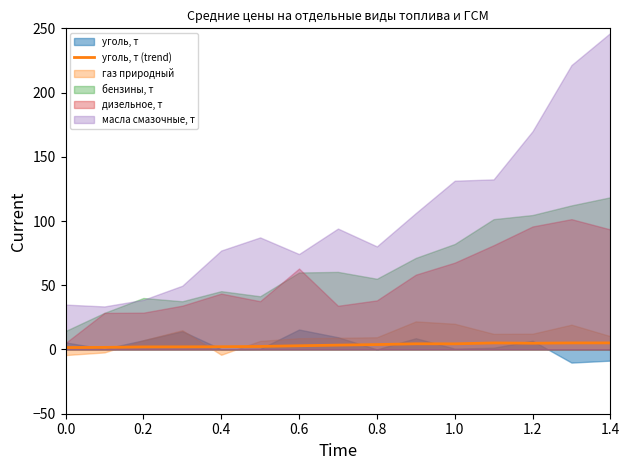

The value at 0.2 is 1.6. True or false?

True